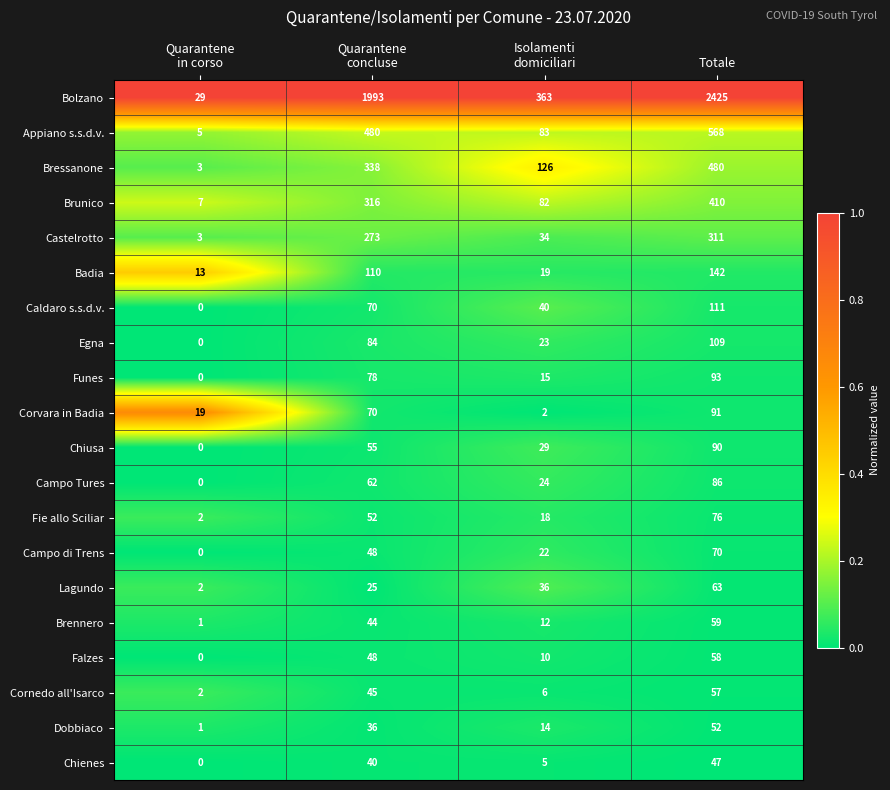

Rank the series at Totale from lowest to highest value.

Chienes, Dobbiaco, Cornedo all'Isarco, Falzes, Brennero, Lagundo, Campo di Trens, Fie allo Sciliar, Campo Tures, Chiusa, Corvara in Badia, Funes, Egna, Caldaro s.s.d.v., Badia, Castelrotto, Brunico, Bressanone, Appiano s.s.d.v., Bolzano